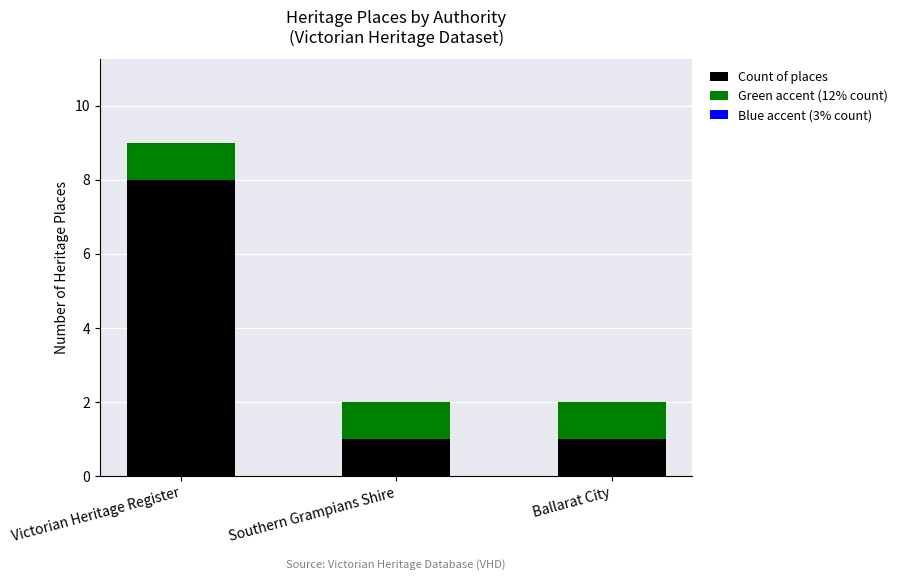

The value of Count of places at Victorian Heritage Register is 8. True or false?

True